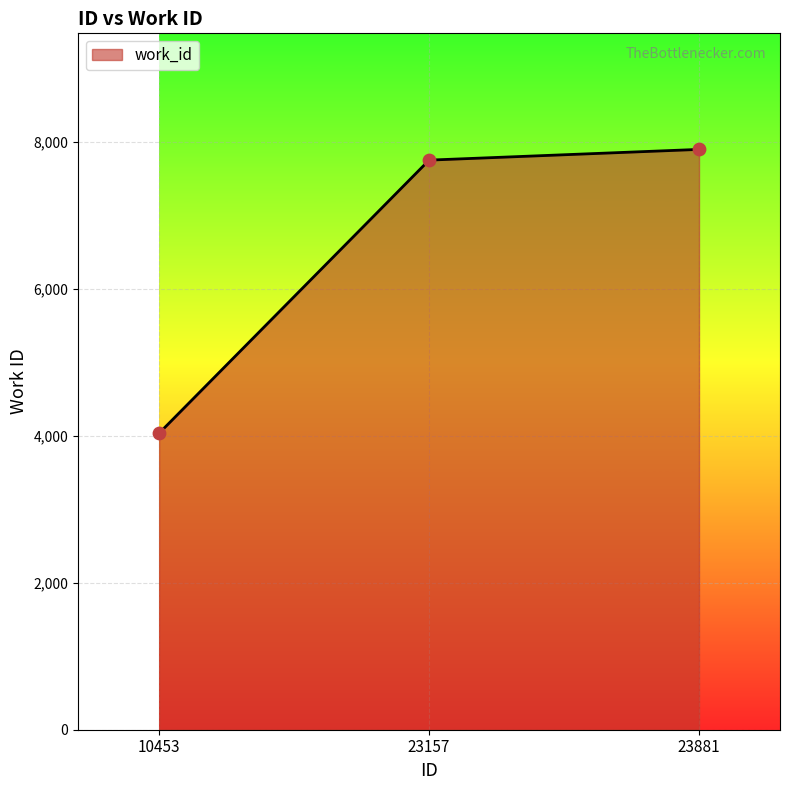

Approximately how many times larger is the value at 23157 compared to 23881?

1.0